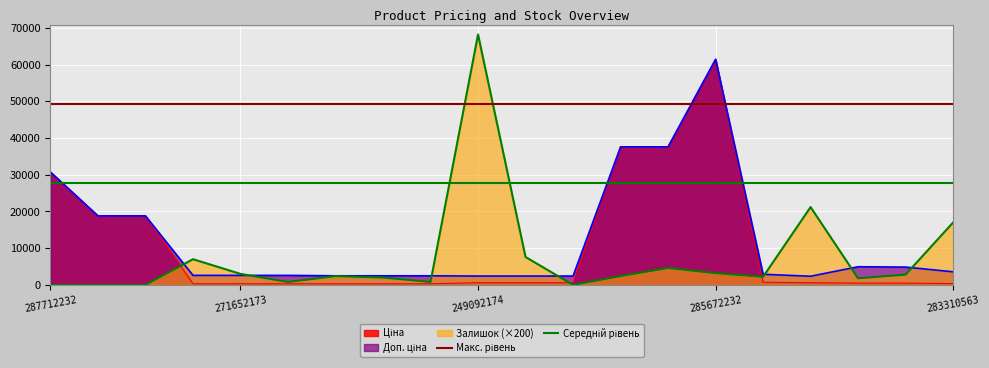

After their last crossing, which series has the higher values: Залишок or Ціна?

Залишок